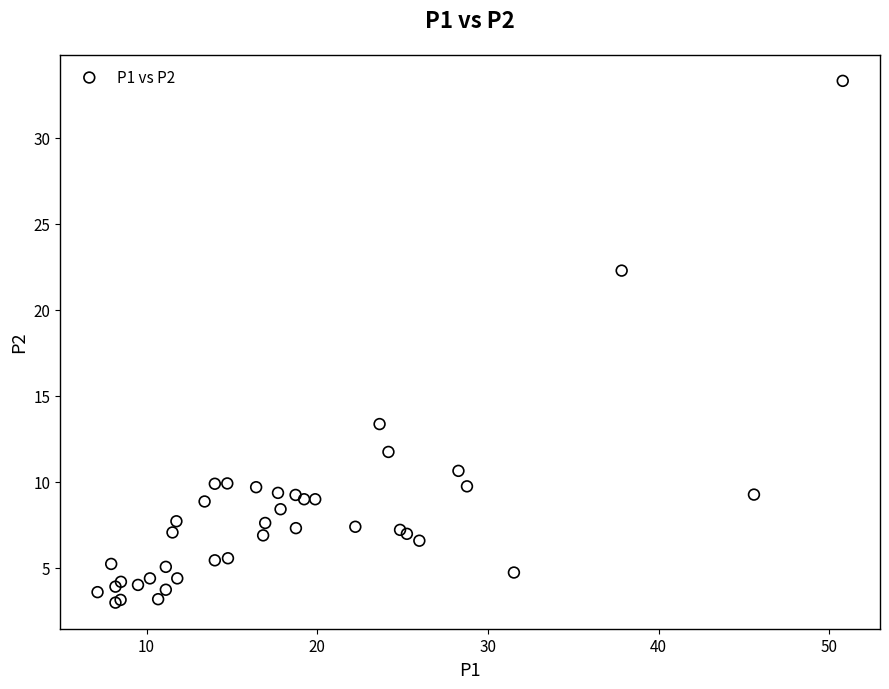

What Y value in the scatter plot is closest to 18?

22.3